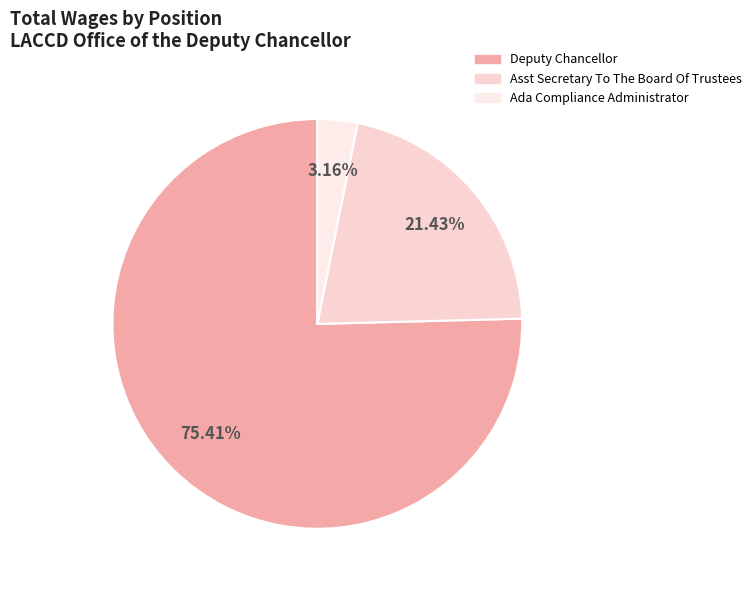

Which category has the biggest portion of the pie?

Deputy Chancellor